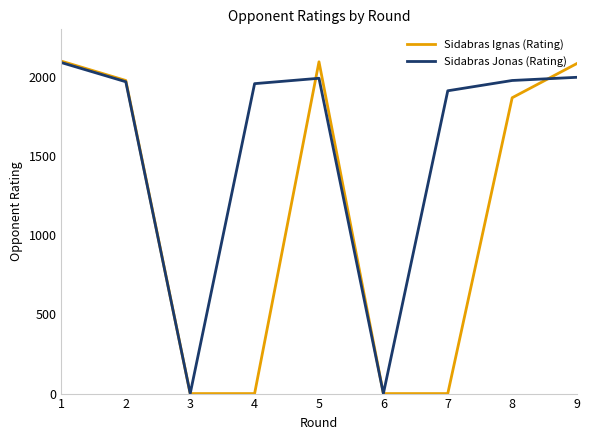

The value of Sidabras Ignas (Rating) at 7 is 0. True or false?

True